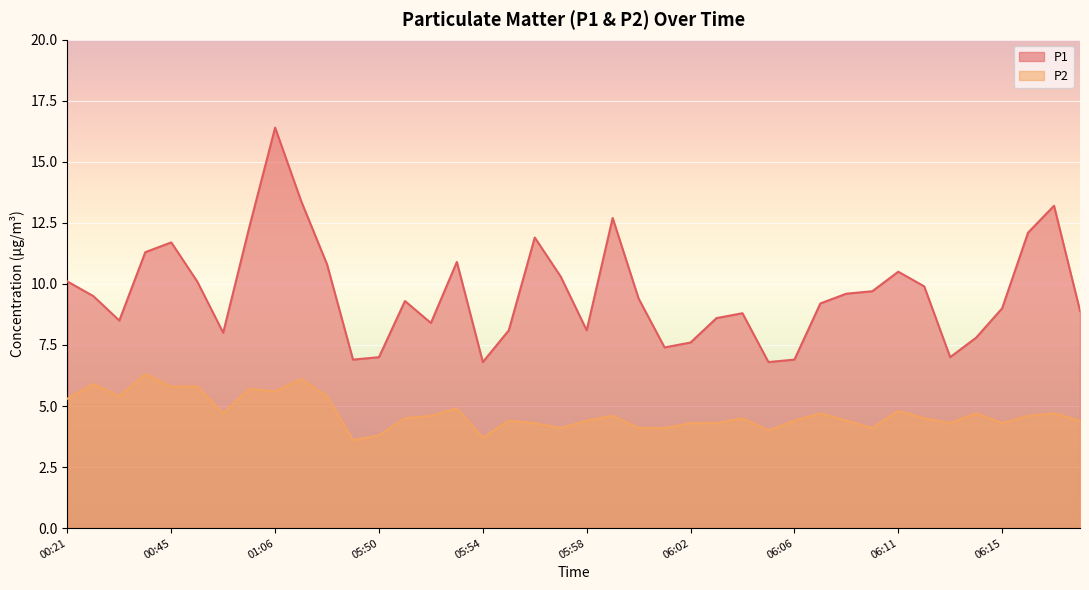

Between 05:51 and 06:01, which is larger?

05:51